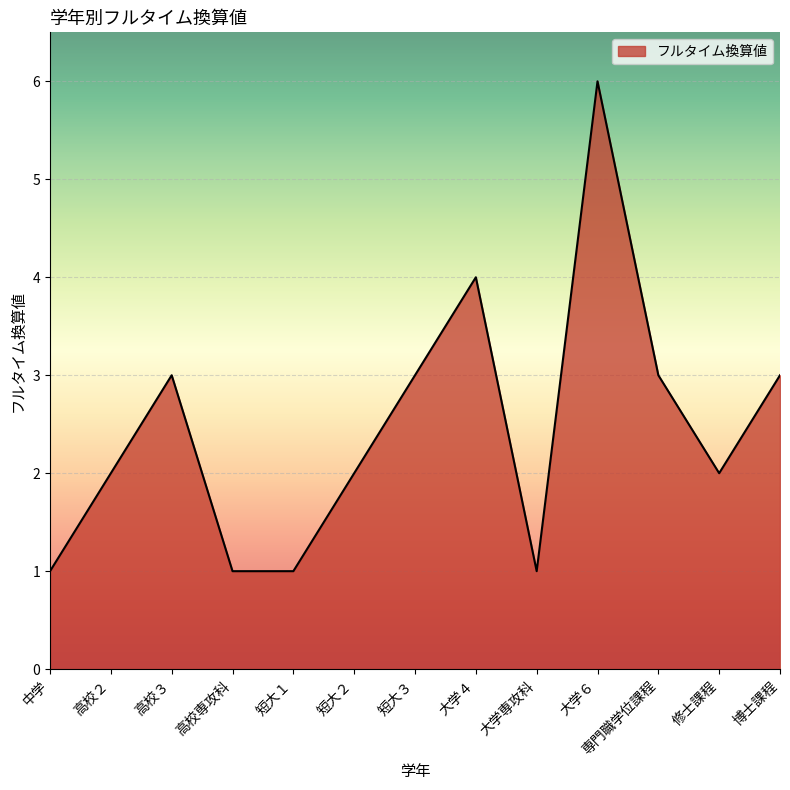

Approximately how many times larger is the value at 専門職学位課程 compared to 大学６?

0.5